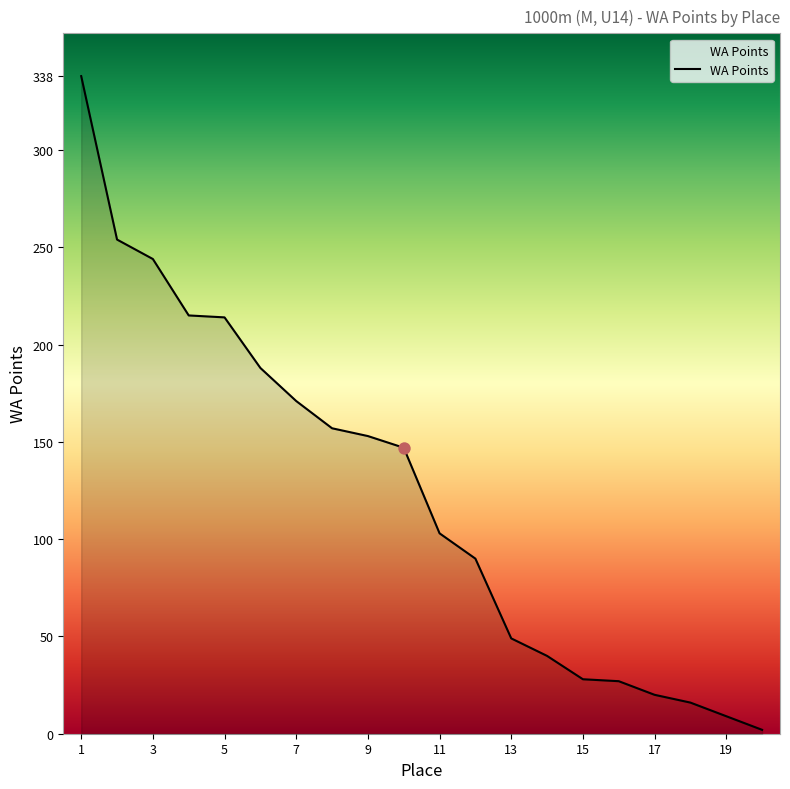

What is the difference between the maximum and minimum values?

336